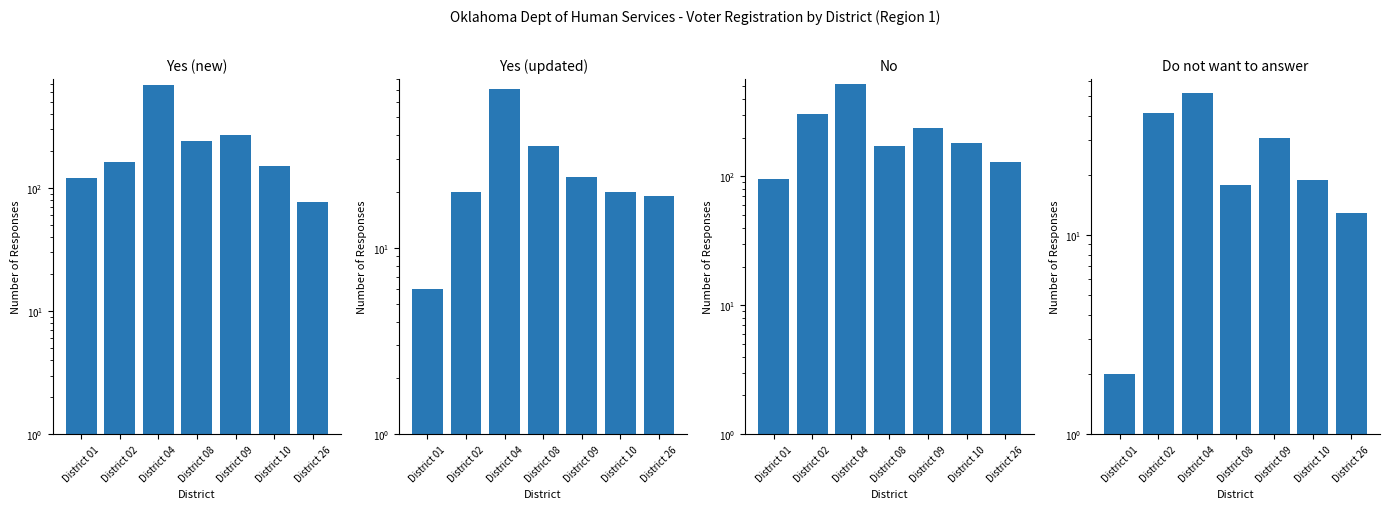

At District 08, list the series in order from largest to smallest.

Yes (new), No, Yes (updated), Do not want to answer